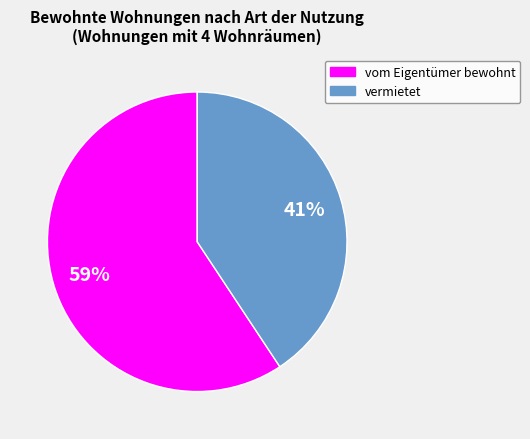

What percentage is the vermietet slice, to the nearest percent?

41%